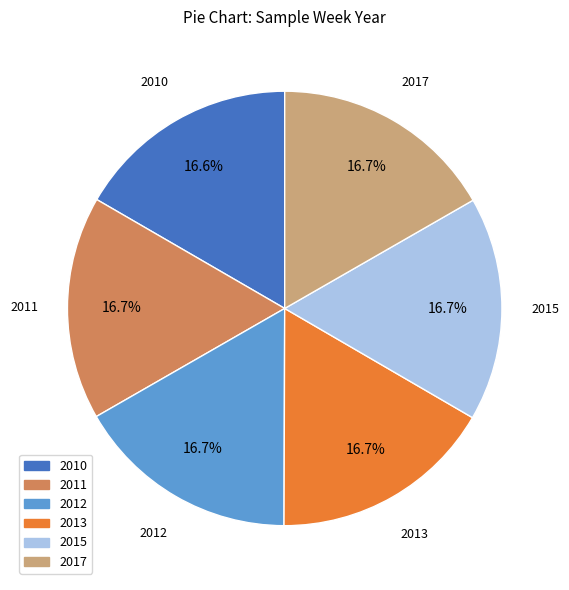

What percentage is NOT represented by 2010?

83.4%